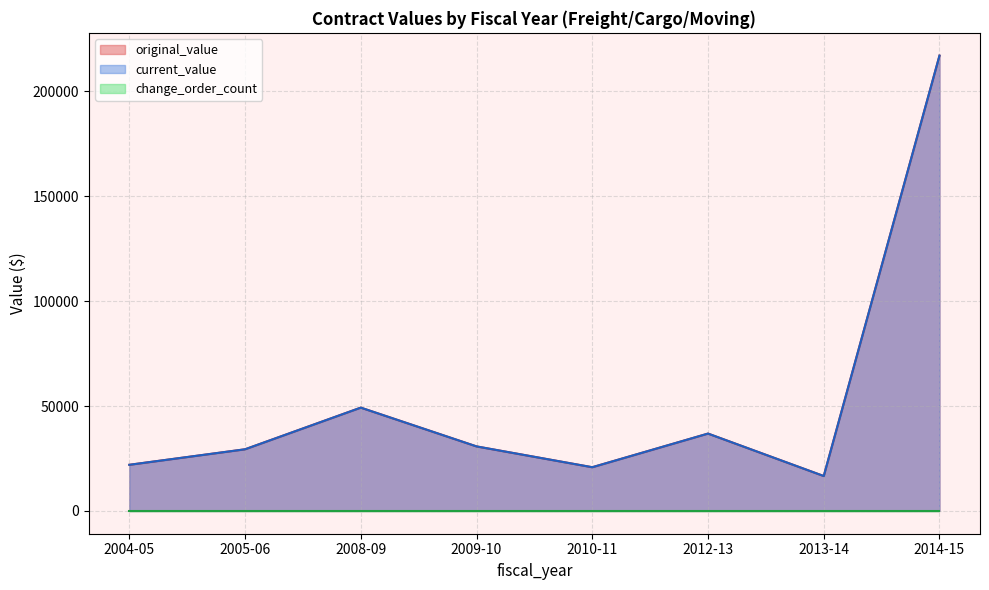

True or false: current_value has a value of 2740.7 at 2013-14.

False